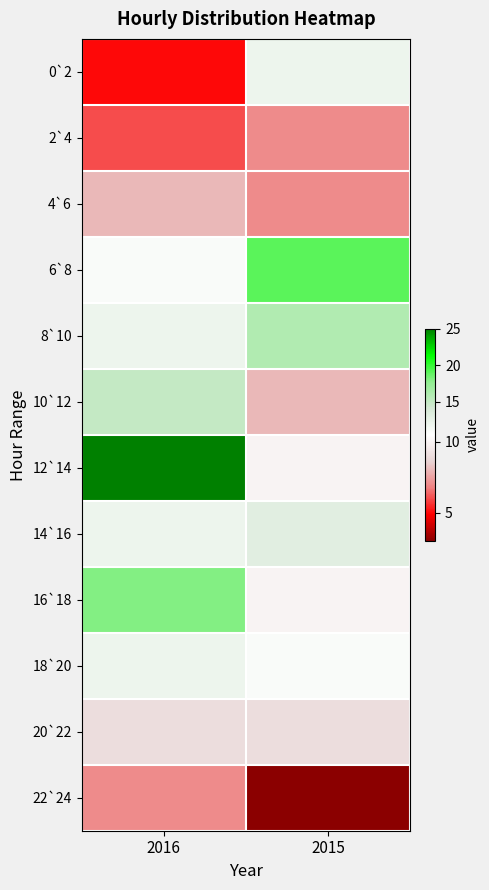

Which series has the largest total across all categories?

12`14